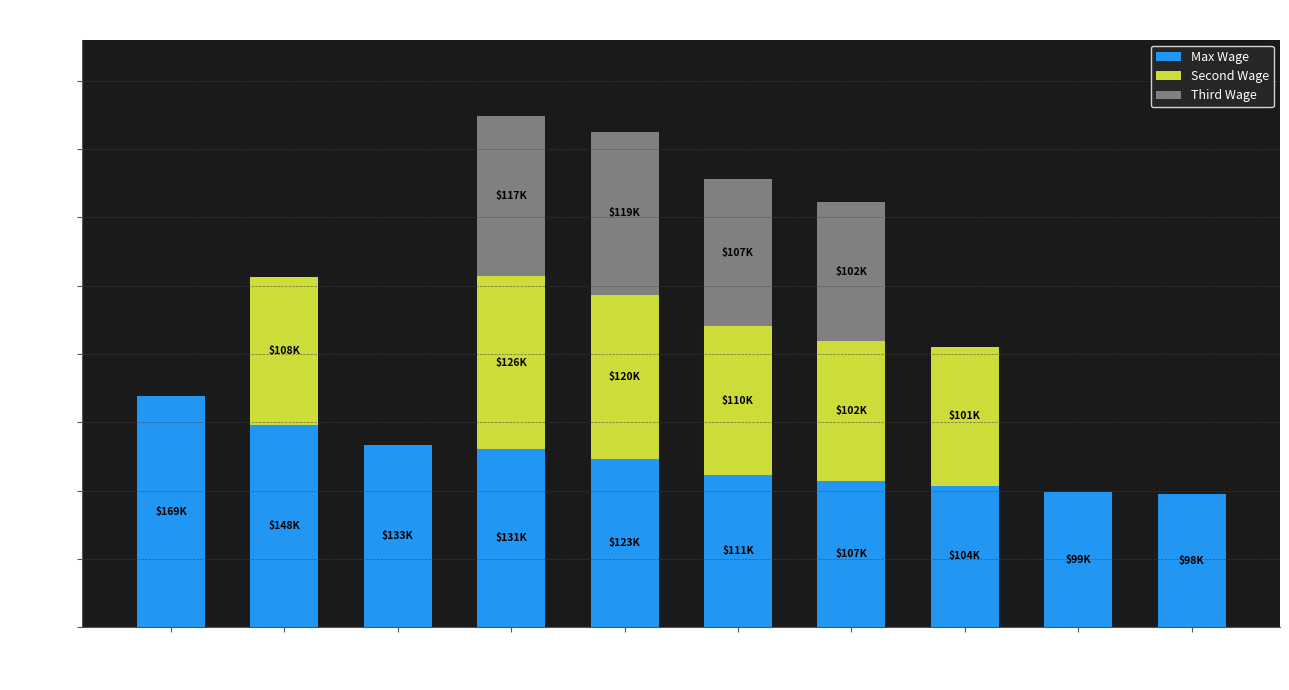

Rank the series by their maximum value, from lowest to highest.

Third Wage, Second Wage, Max Wage